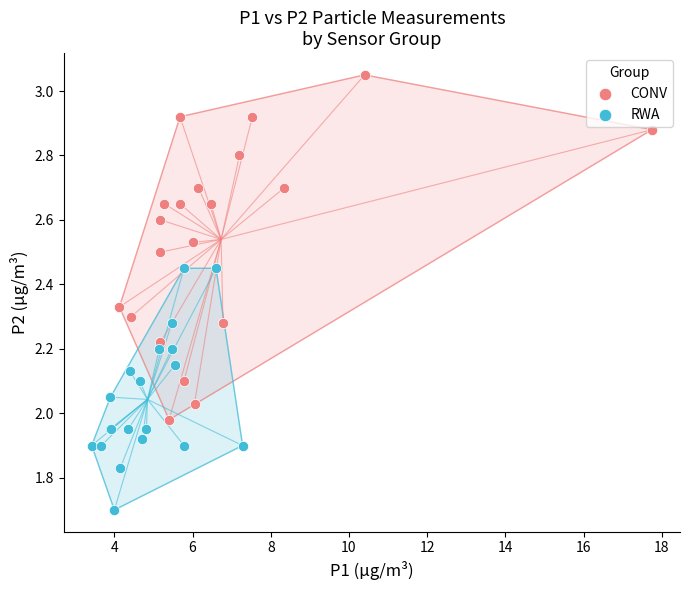

Which series contains the highest Y value?

CONV